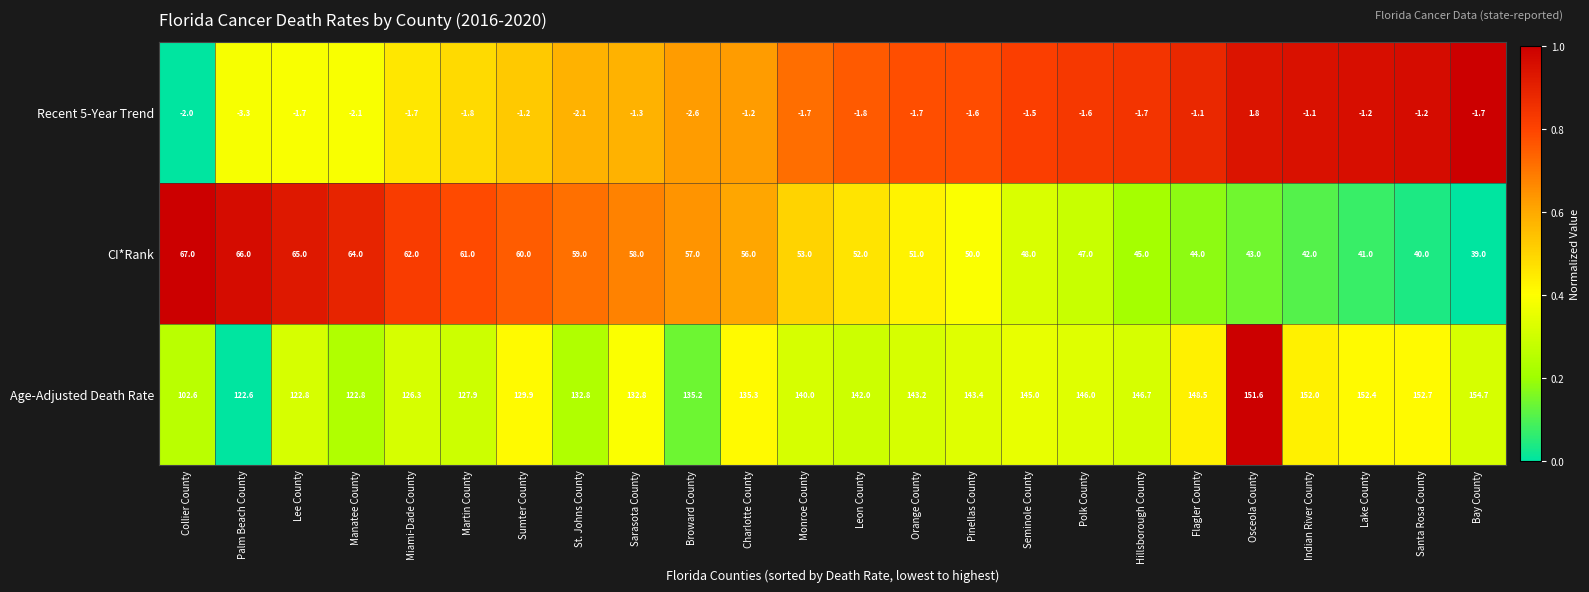

What is the difference between the Recent 5-Year Trend values at Orange County and Sumter County?

0.5